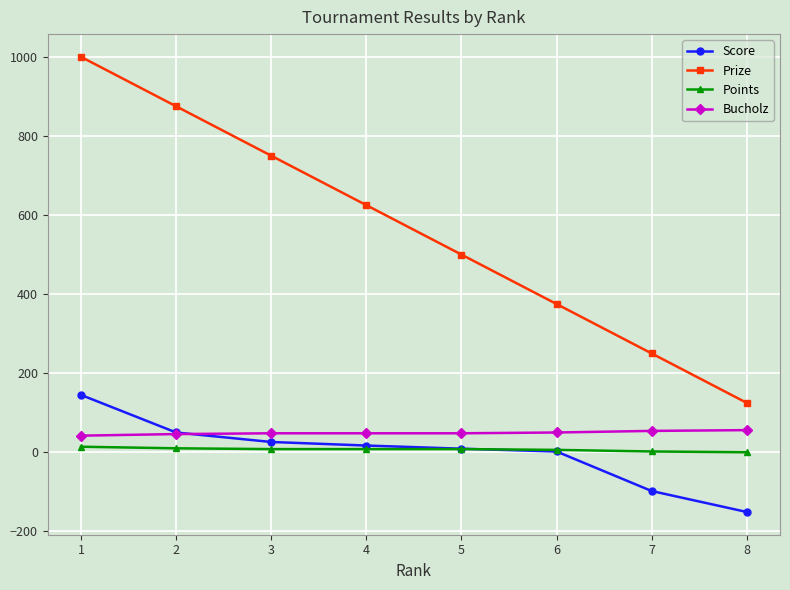

What is the maximum value shown in the chart?

1000